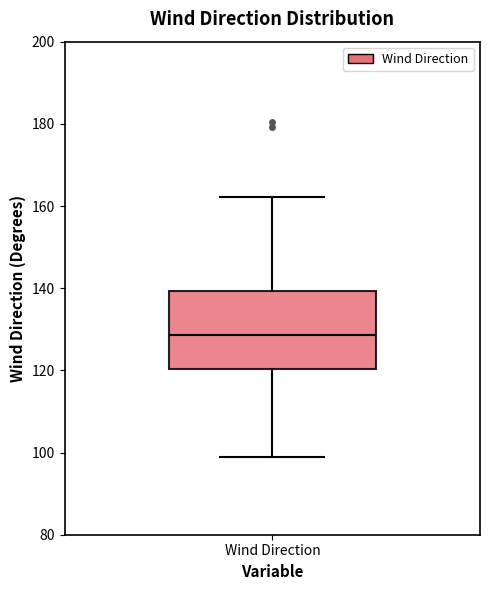

Where is the lower edge of the box for Wind Direction on the y-axis? The values are not printed on the chart, so give them approximately, as read against the axis.

120